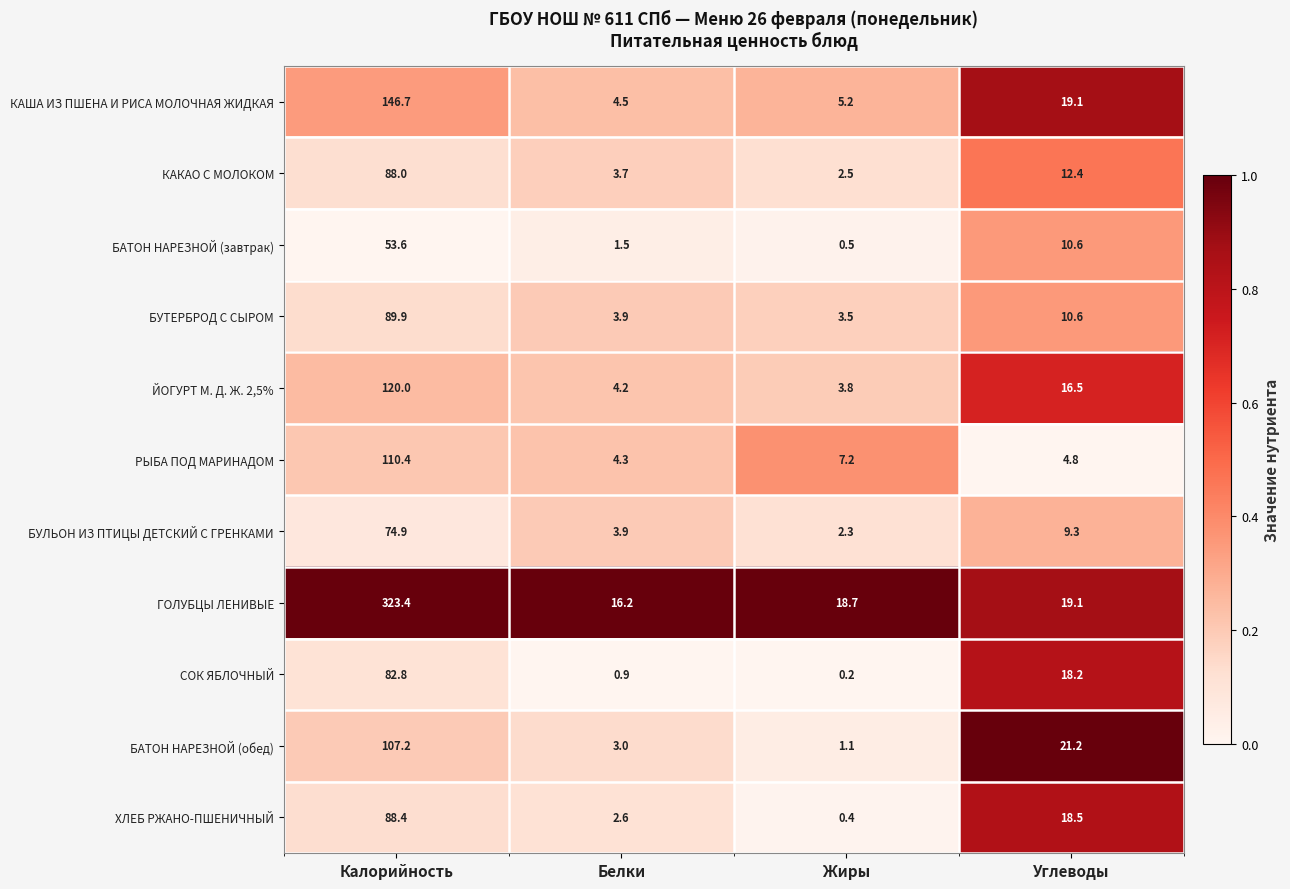

Rank the categories by ГОЛУБЦЫ ЛЕНИВЫЕ value from highest to lowest.

Калорийность, Углеводы, Жиры, Белки